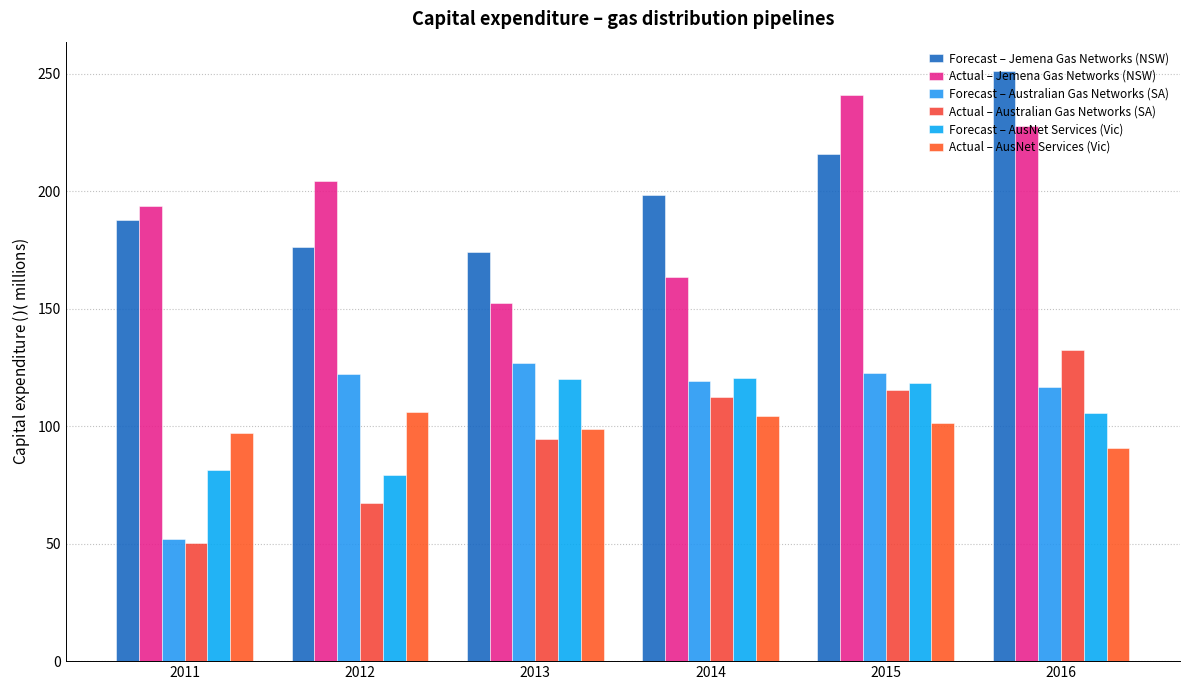

Which category has the highest value in the Actual – Jemena Gas Networks (NSW) series?

2015